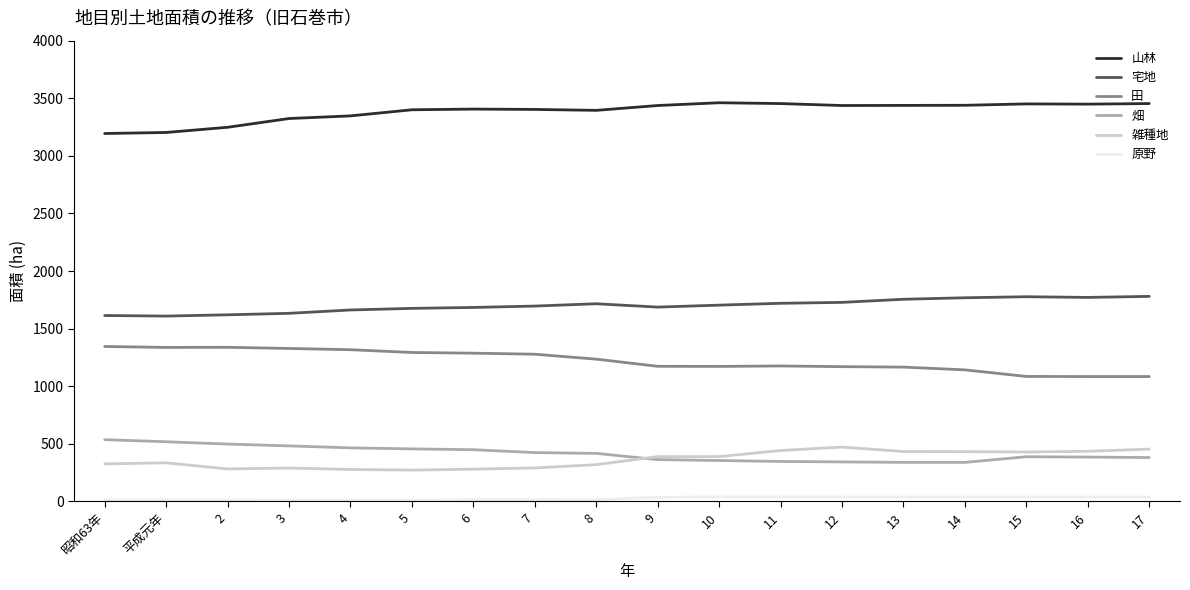

Is the value of 宅地 at 昭和63年 greater than the value of 田 at 3?

Yes